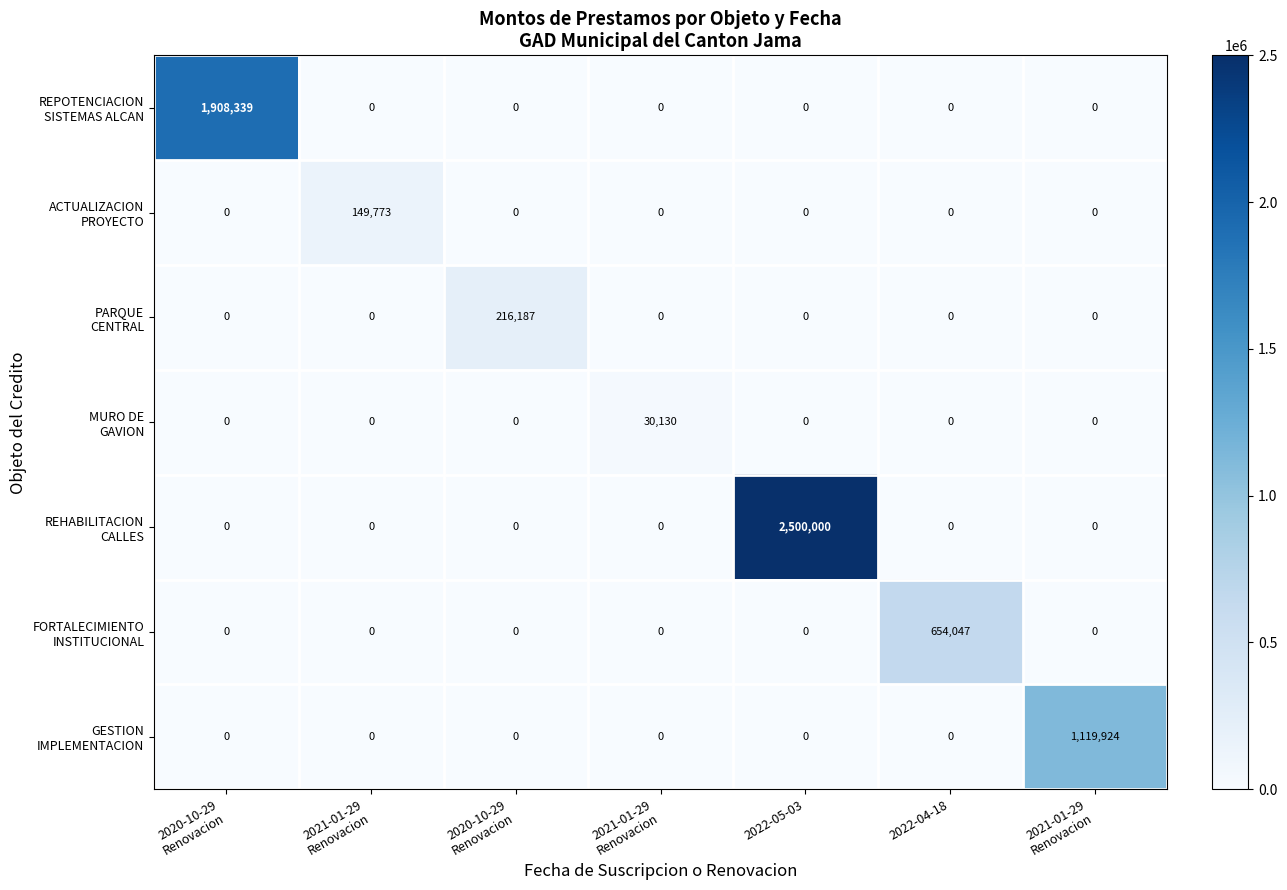

List the series in order of their peak value, highest first.

REHABILITACION CALLES, REPOTENCIACION SISTEMAS ALCAN, GESTION IMPLEMENTACION, FORTALECIMIENTO INSTITUCIONAL, PARQUE CENTRAL, ACTUALIZACION PROYECTO, MURO DE GAVION